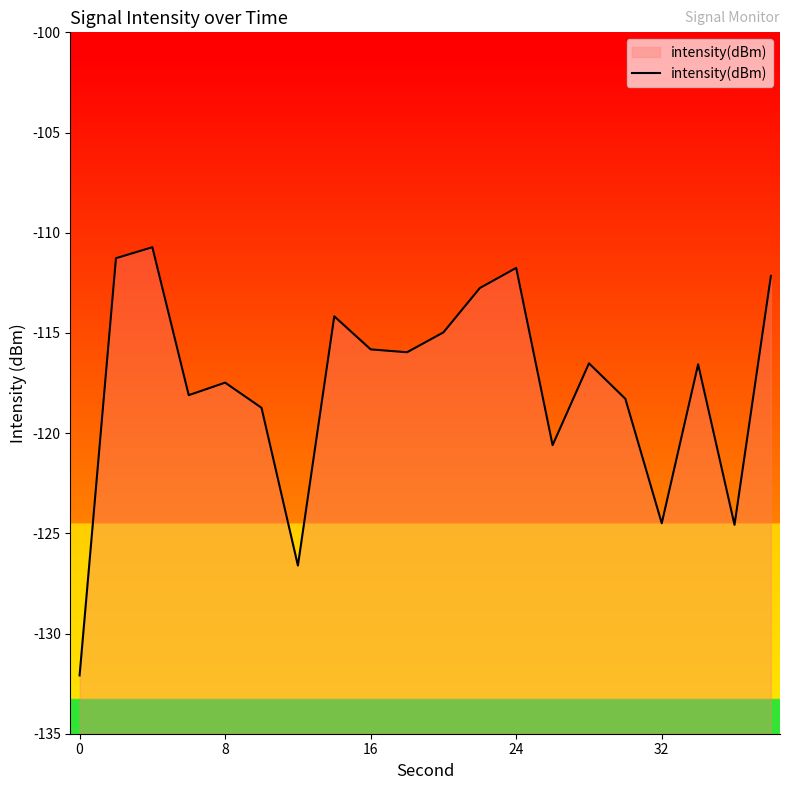

What is the smallest value displayed?

-132.1